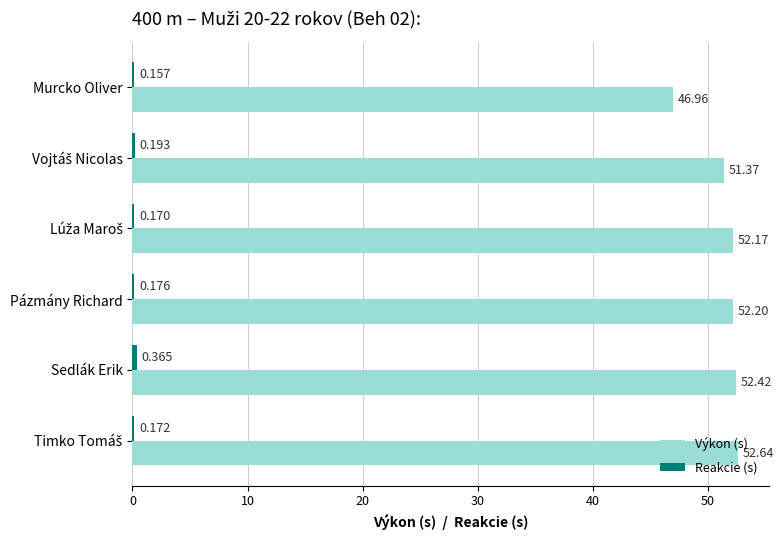

What is the average value of the Výkon (s) series?

51.3